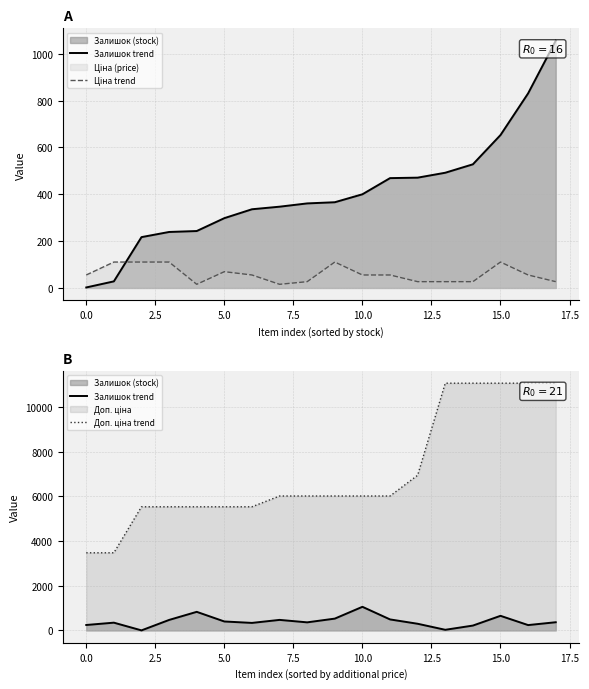

Between 12.5 and 17, which series saw the biggest shift?

Доп. ціна trend